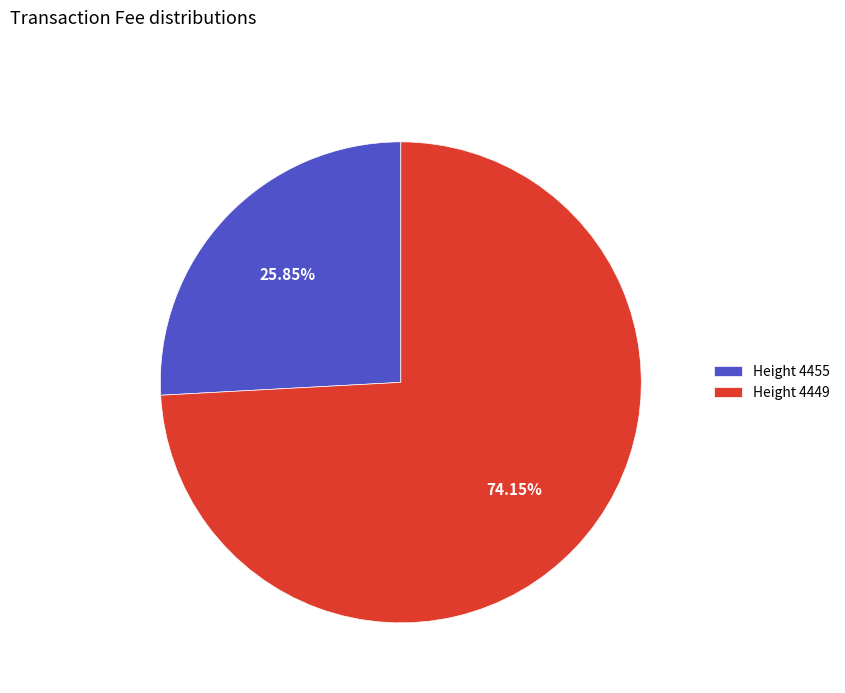

Rank the categories by value from lowest to highest.

Height 4455, Height 4449